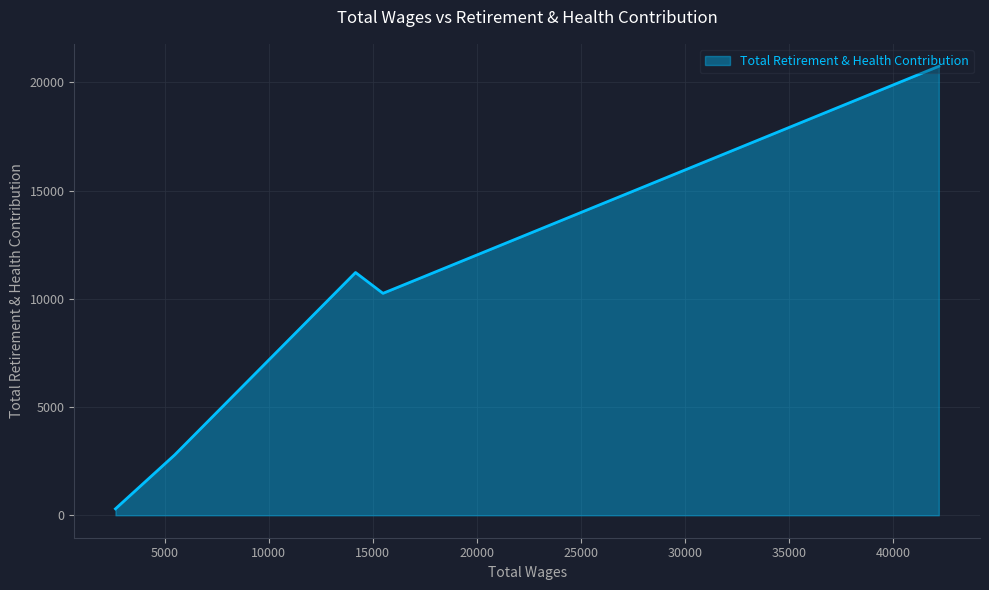

What is the average value?

9061